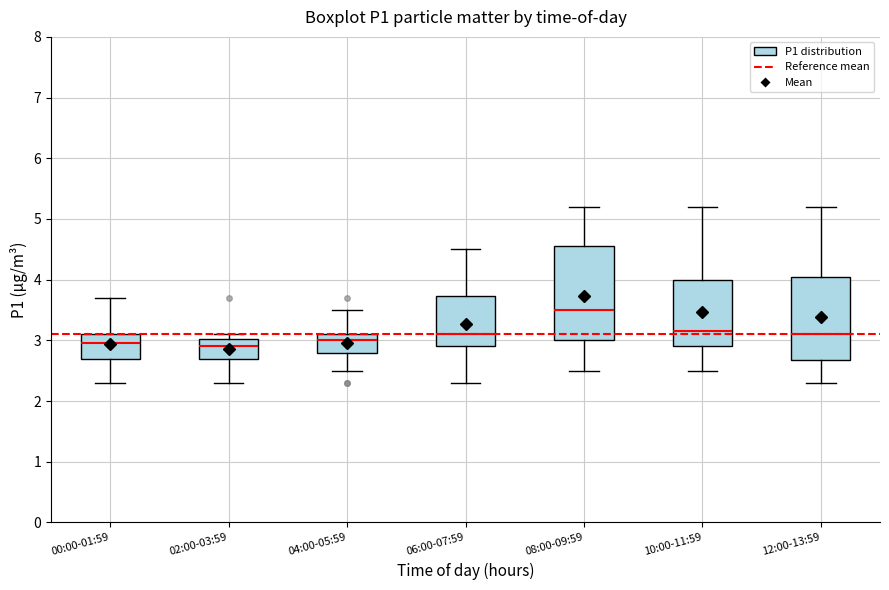

Which box's median line is the highest?

08:00-09:59